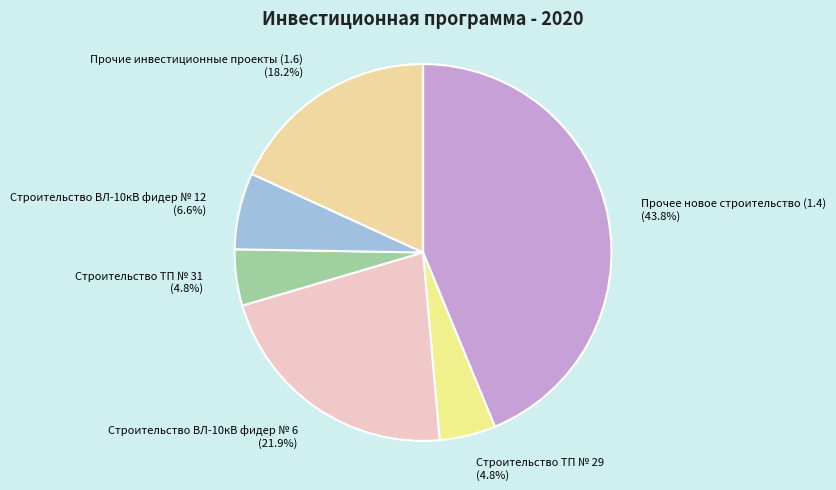

To the nearest percent, what is the combined percentage of Строительство ТП № 29 and Строительство ВЛ-10кВ фидер № 12?

11%